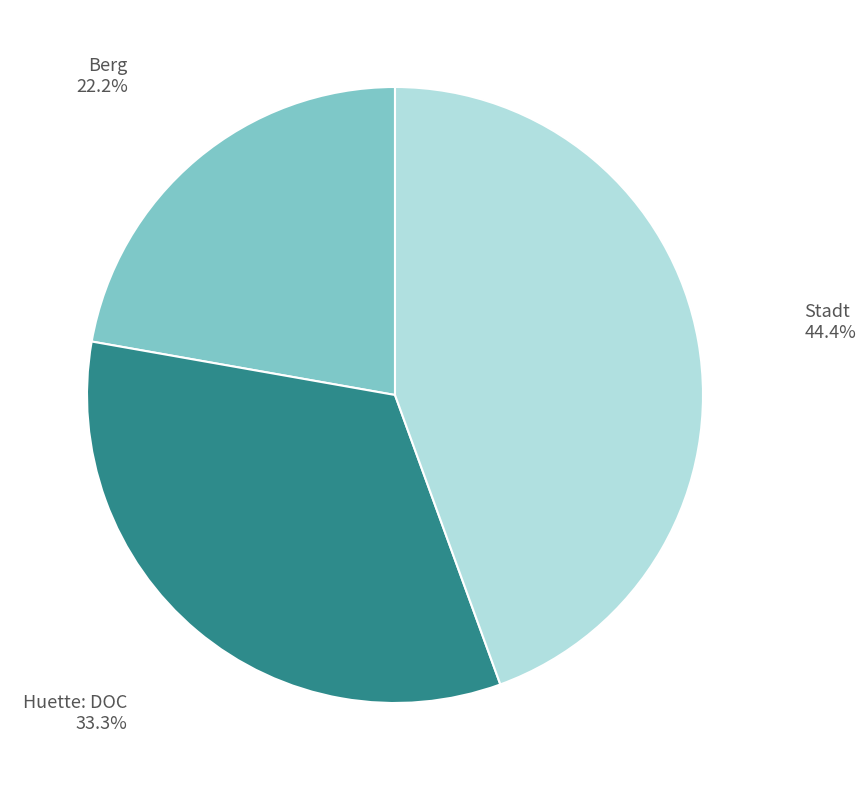

To the nearest percent, what is the difference between the largest and smallest slice percentages?

22%